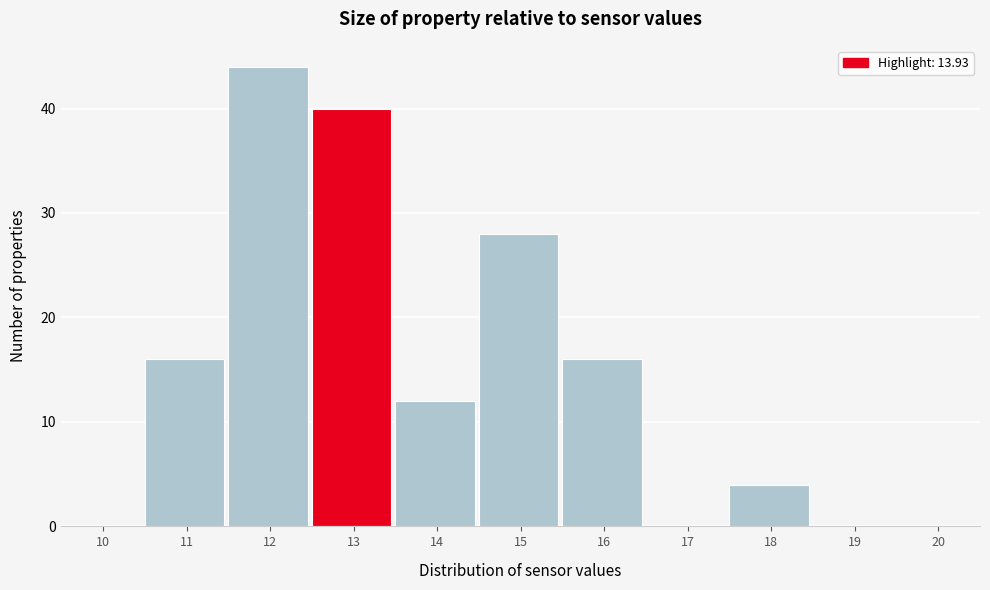

Reading right to left, what are all the values shown in this chart?

20=0	19=0	18=4	17=0	16=16	15=28	14=12	13=40	12=44	11=16	10=0